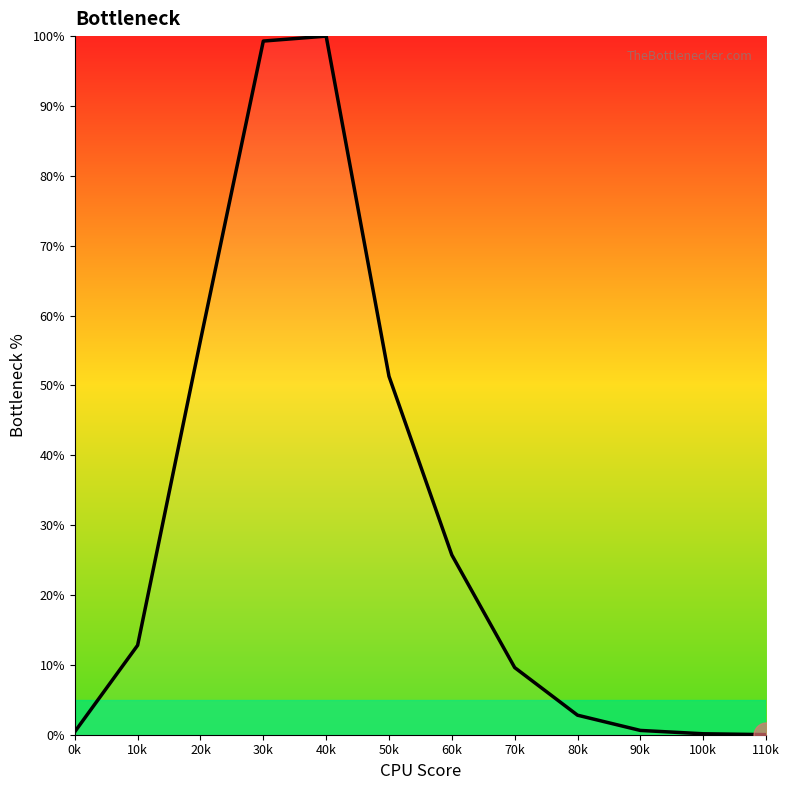

Is it true that the value at 50k is 24.1?

False